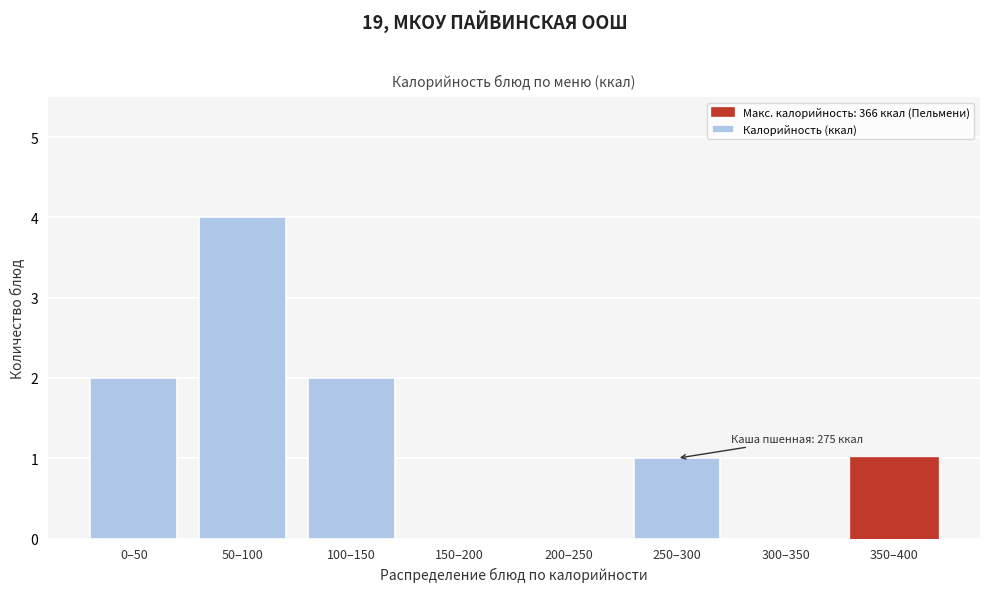

Reading left to right, what are all the values shown in this chart?

0–50=2	50–100=4	100–150=2	150–200=0	200–250=0	250–300=1	300–350=0	350–400=1